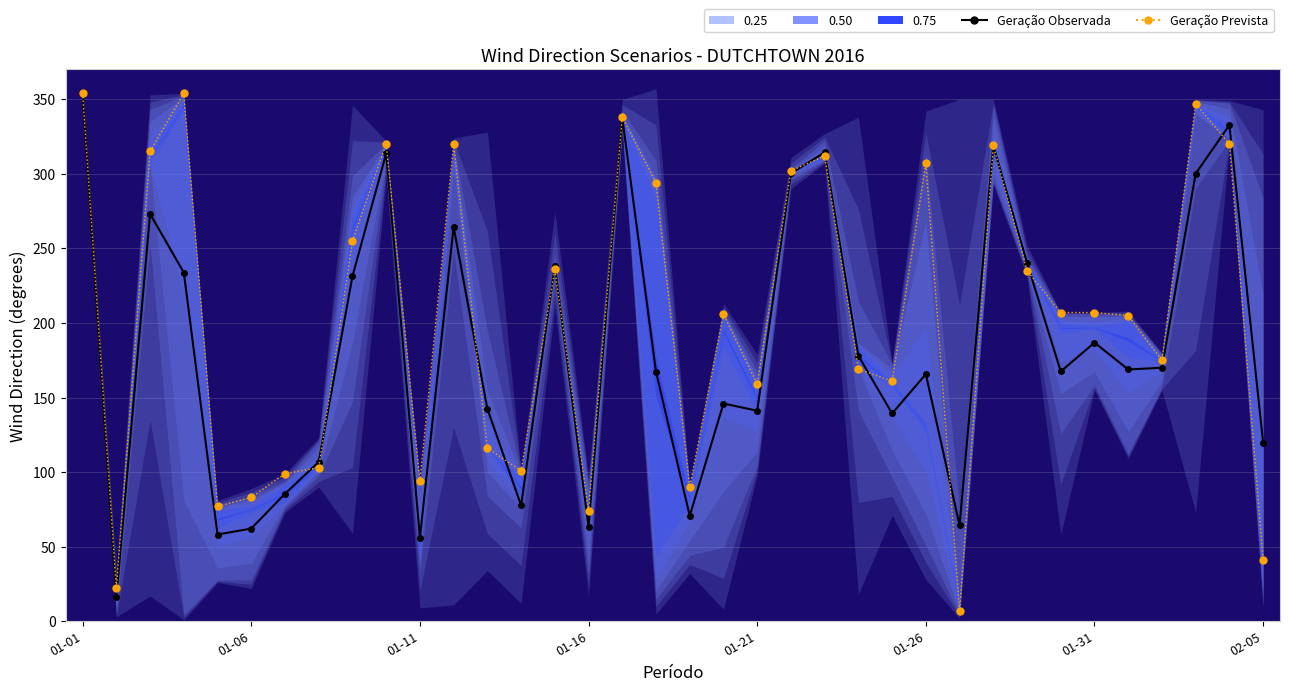

True or false: Geração Prevista has a value of 601.5 at 01-16.

False